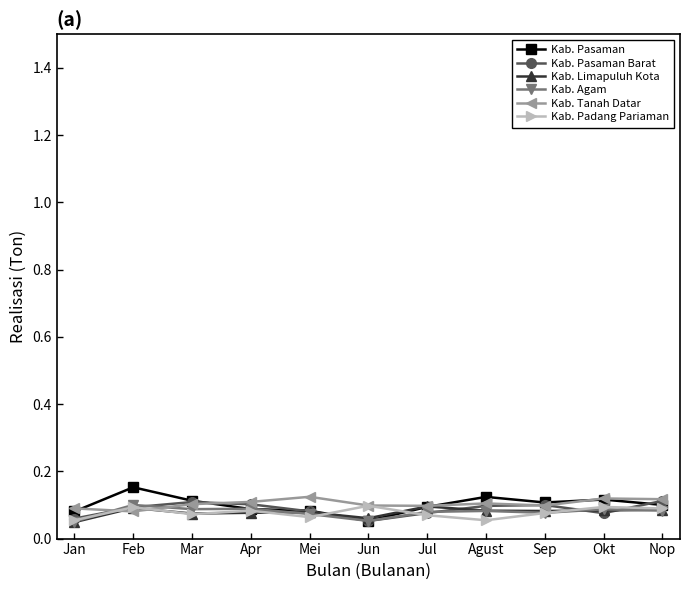

How many Kab. Agam values are between 0 and 1?

11